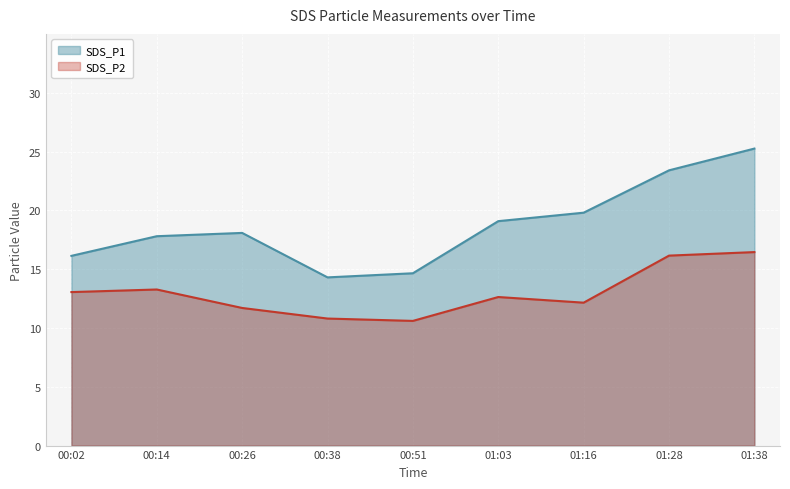

What are all the series names shown in the legend?

SDS_P1, SDS_P2